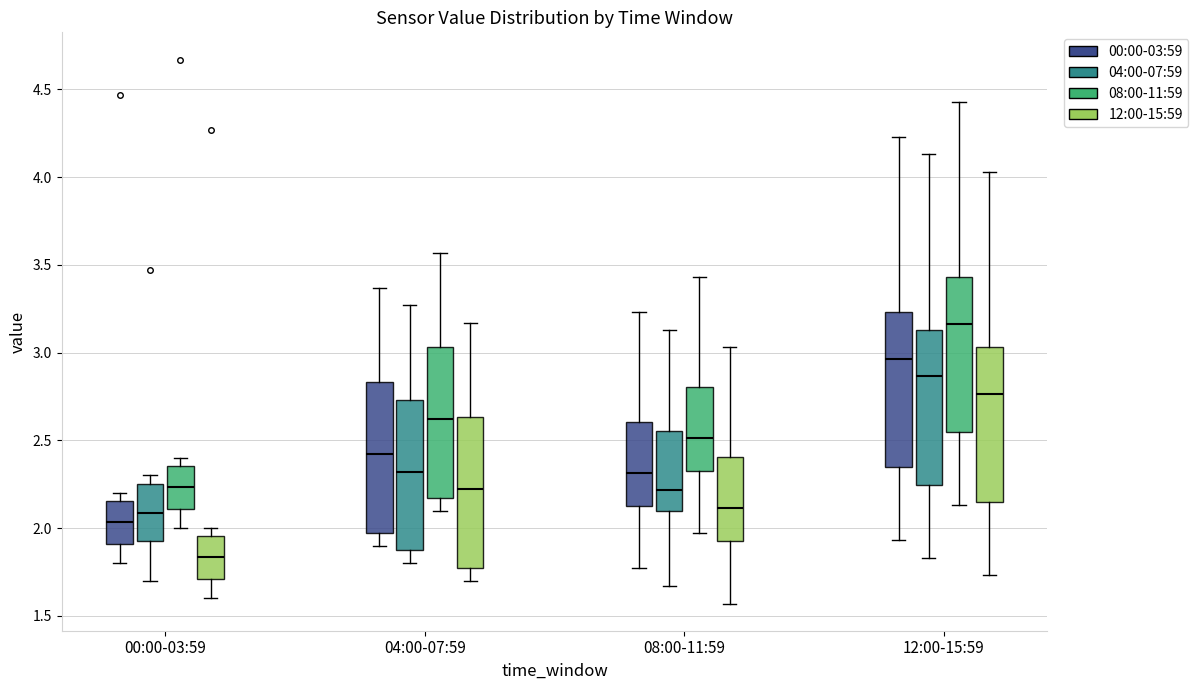

Which box's median line is the lowest?

00:00-03:59 (12:00-15:59)